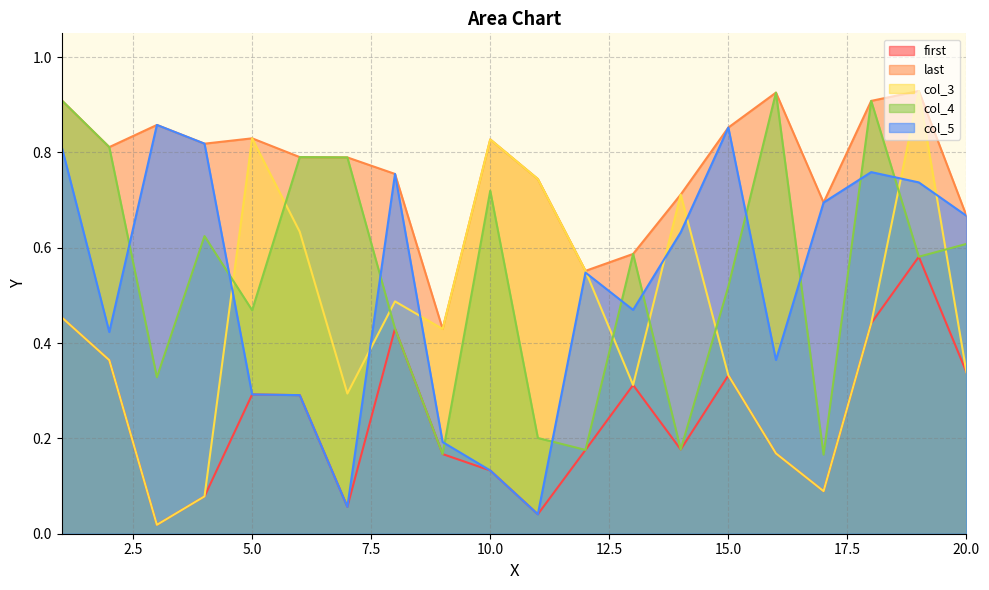

Which category has the highest value in the col_5 series?

3